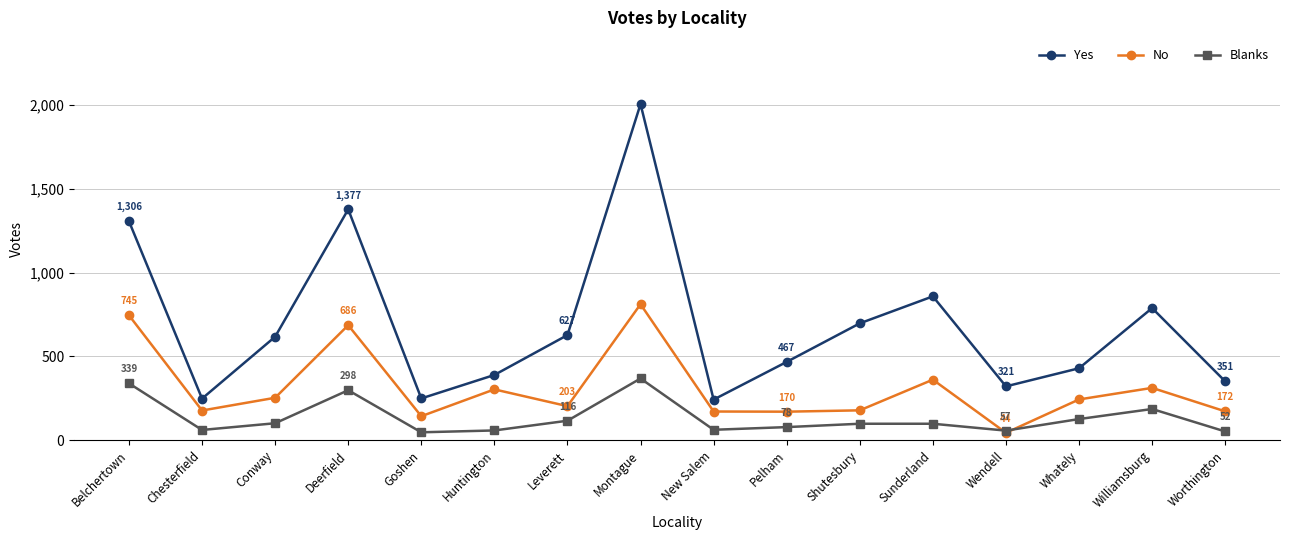

What is the sum of all Yes values?

10971